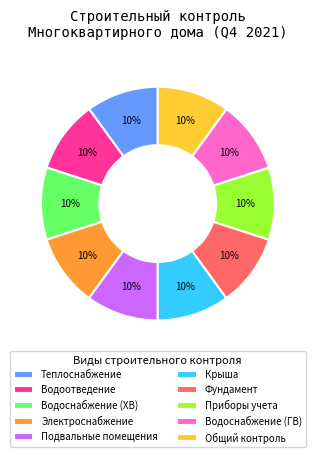

How many slices are in this pie chart?

10